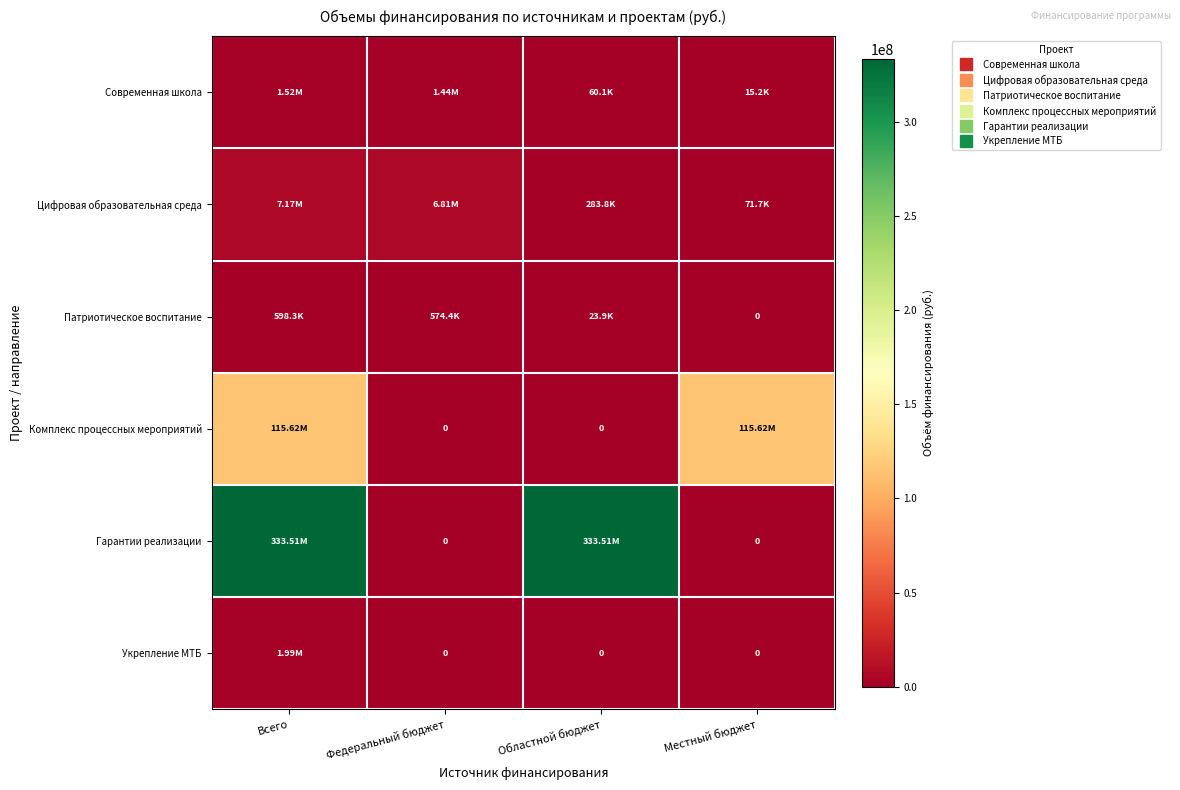

The Укрепление МТБ series shows 3275177.5 at Всего. True or false?

False